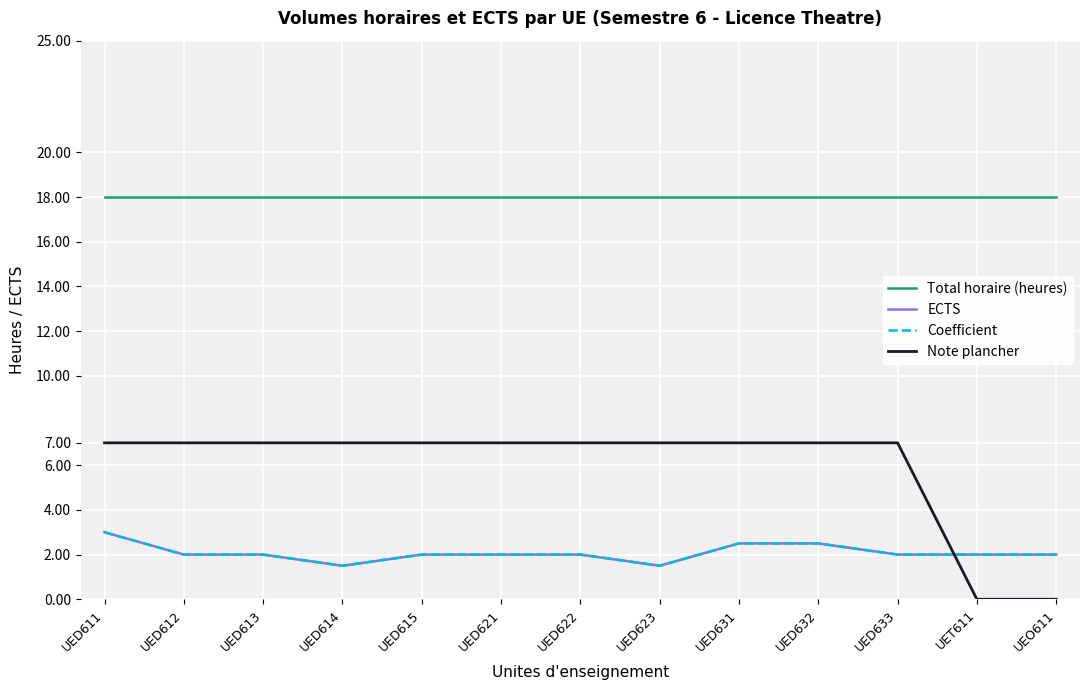

What are all the series names shown in the legend?

Total horaire (heures), ECTS, Coefficient, Note plancher